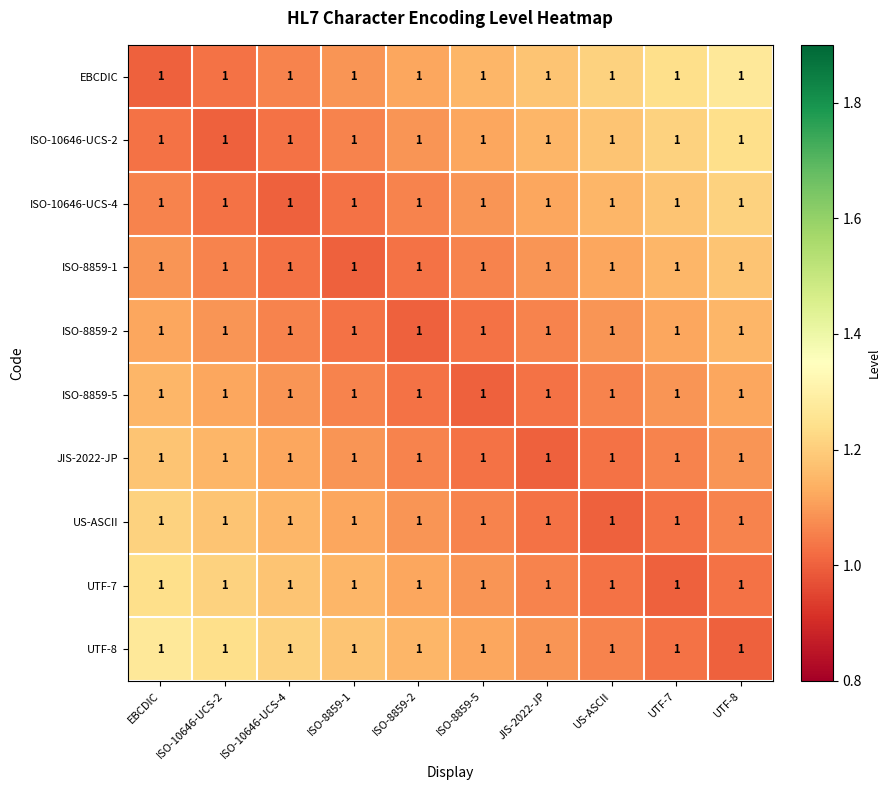

At which label does ISO-10646-UCS-4 reach its peak?

UTF-8